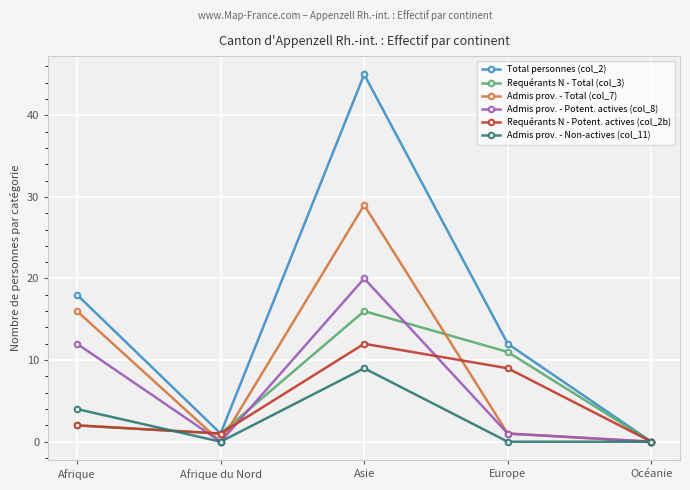

At which label is Admis prov. - Non-actives (col_11) closest to 4?

Afrique